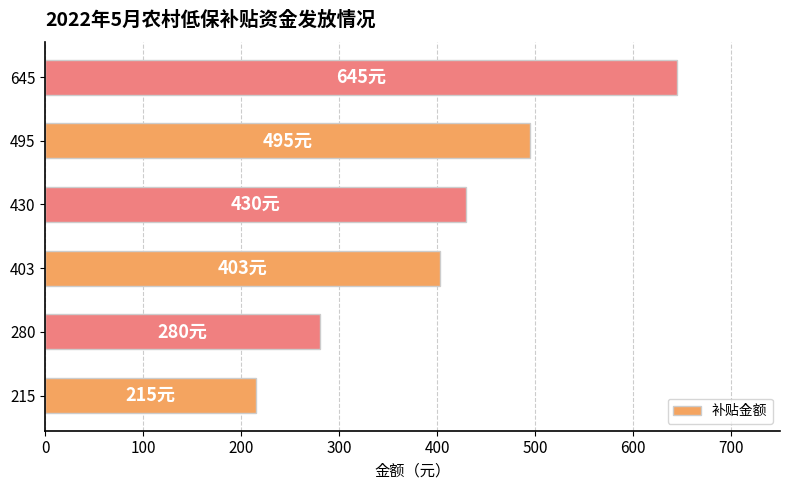

Which label corresponds to the largest value in the chart?

645